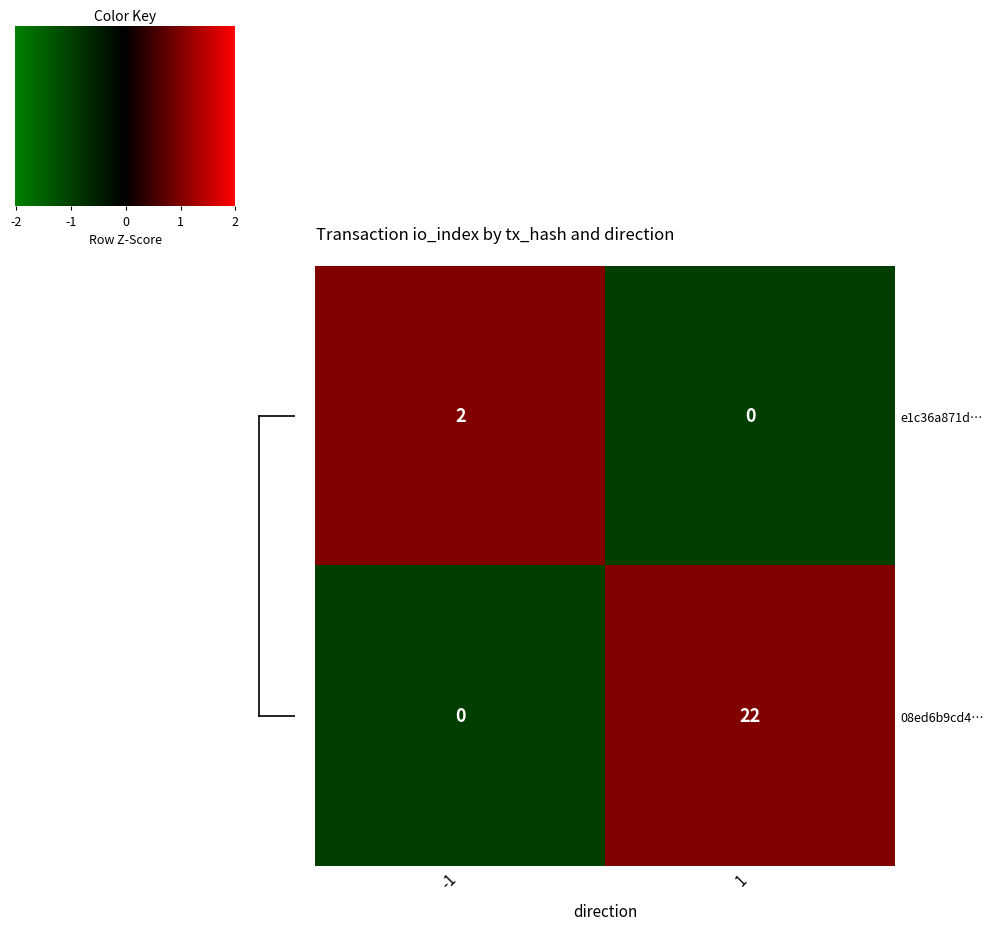

Rank the series by their average value, from lowest to highest.

e1c36a871d…, 08ed6b9cd4…